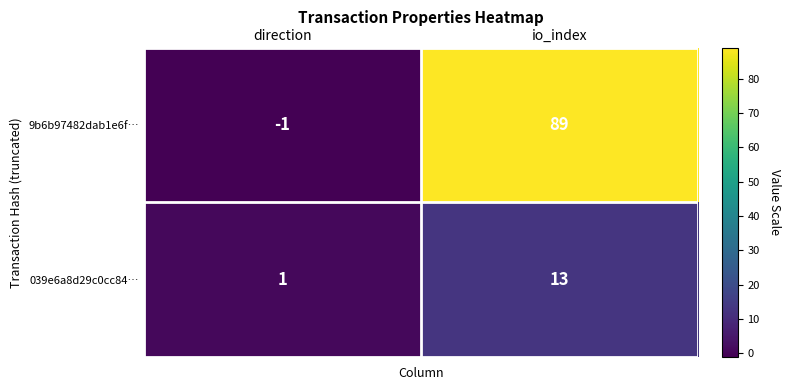

True or false: 039e6a8d29c0cc84… has a value of 1 at direction.

True